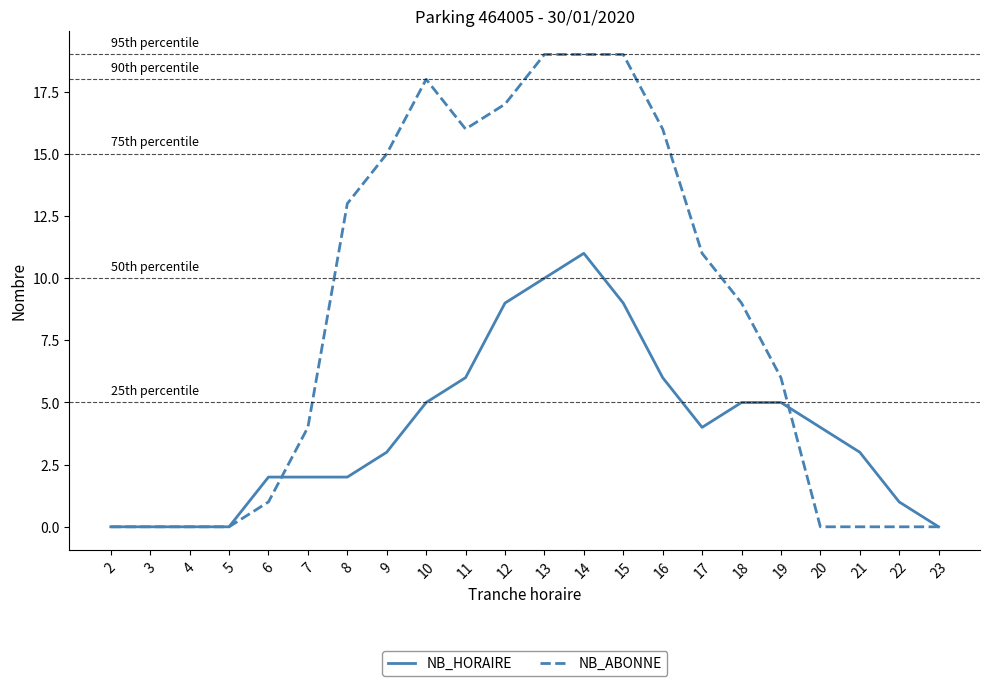

Rank the series by their maximum value, from lowest to highest.

NB_HORAIRE, NB_ABONNE